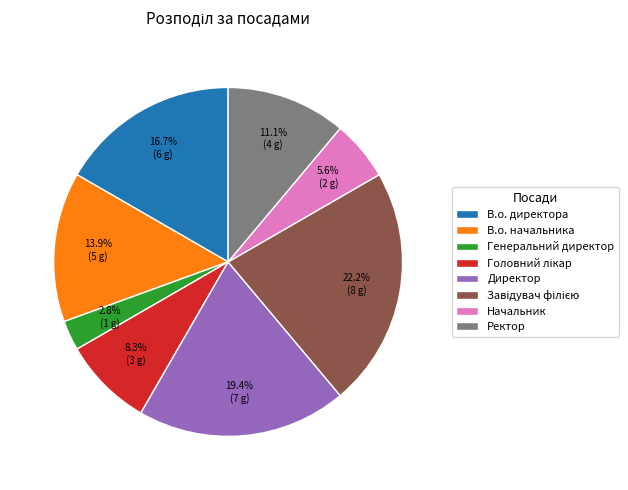

Do В.о. директора and Директор together represent more than half of the pie?

No